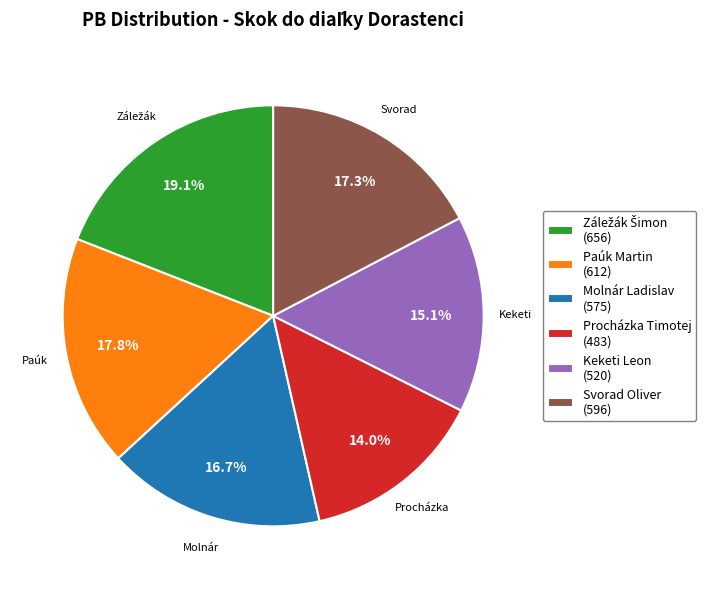

Is there a majority slice in this chart?

No